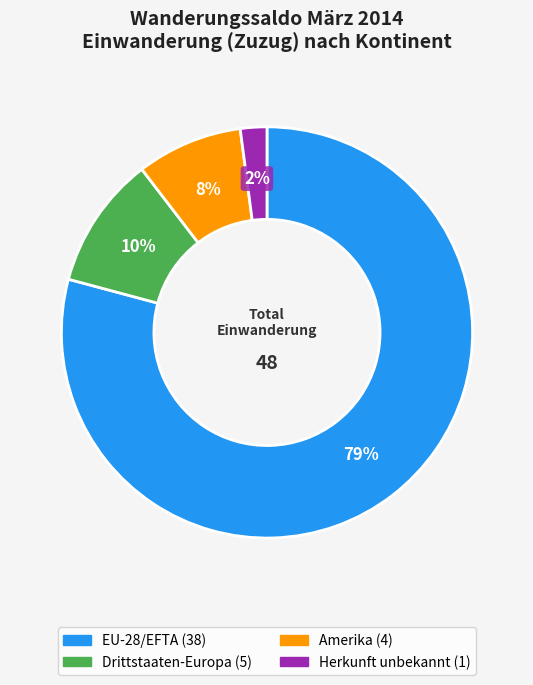

To the nearest percent, what is the average slice percentage?

25%